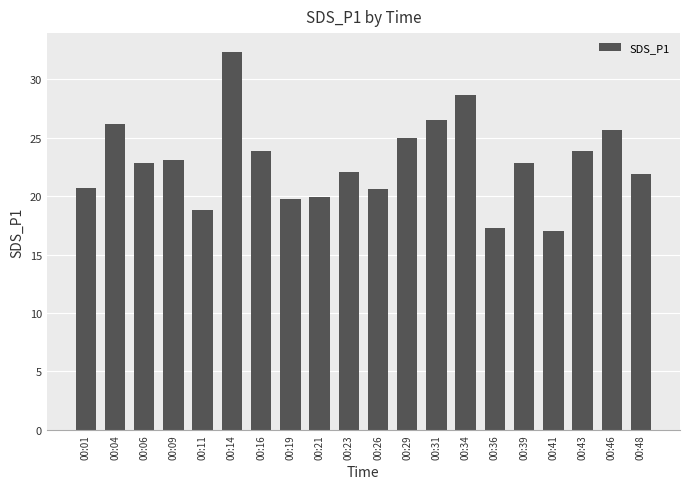

What is the change in value from 00:31 to 00:34?

+2.2